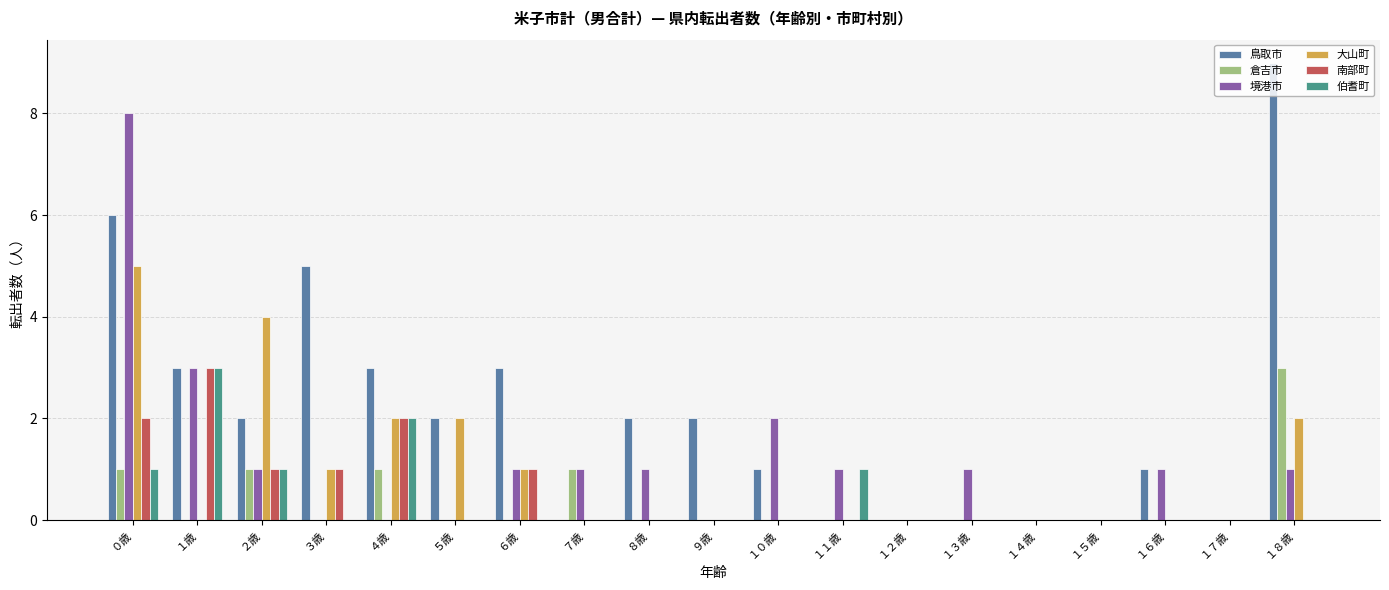

What is the total value across all series at ７歳?

2